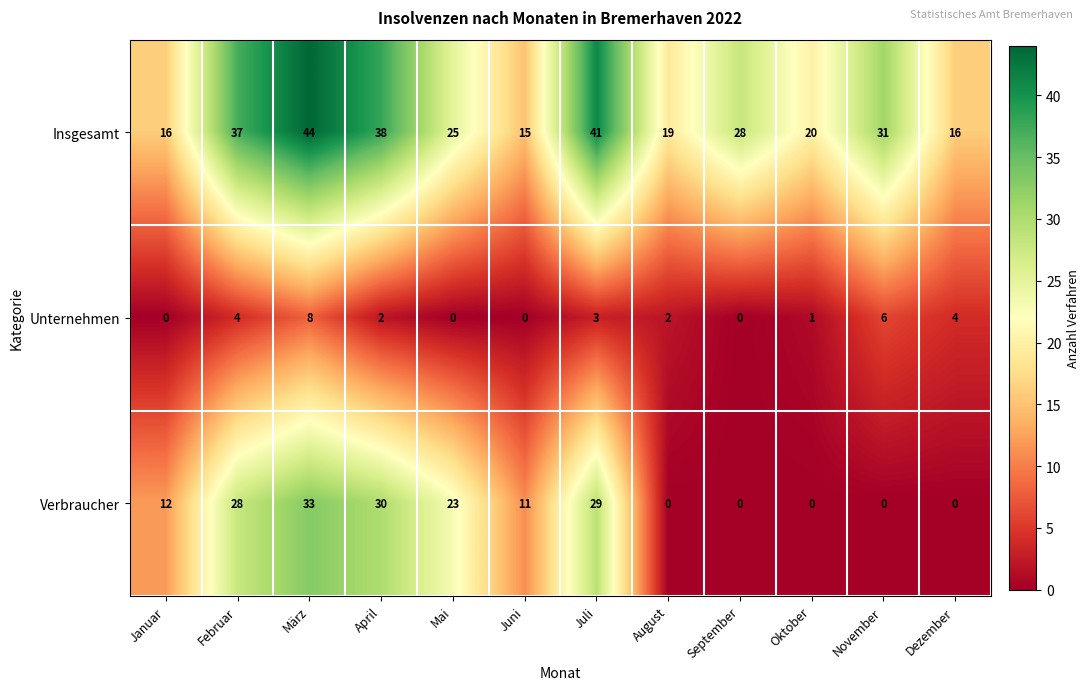

Which series has the largest range (max minus min)?

Verbraucher